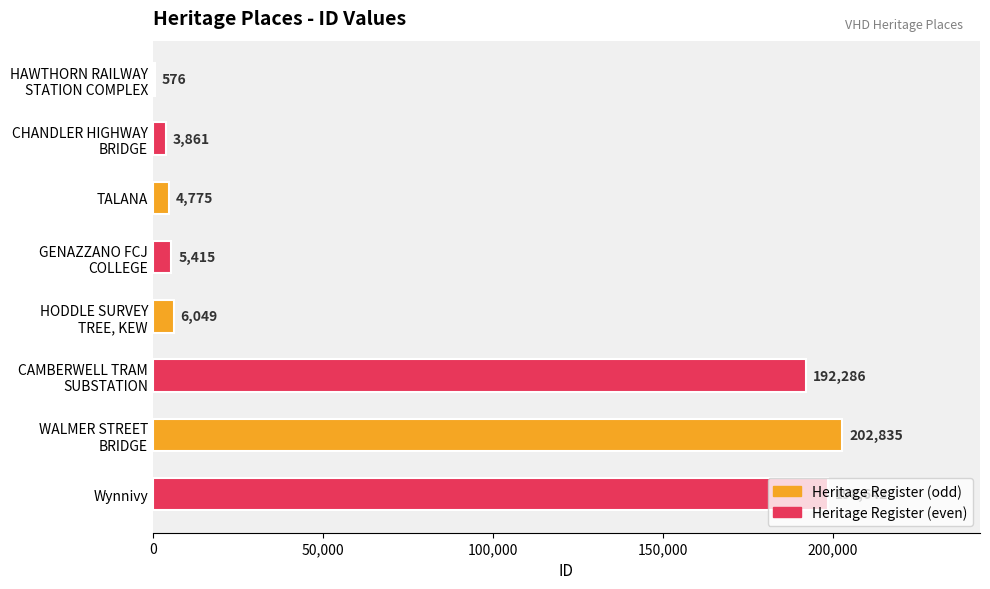

The value at TALANA is 4775. True or false?

True